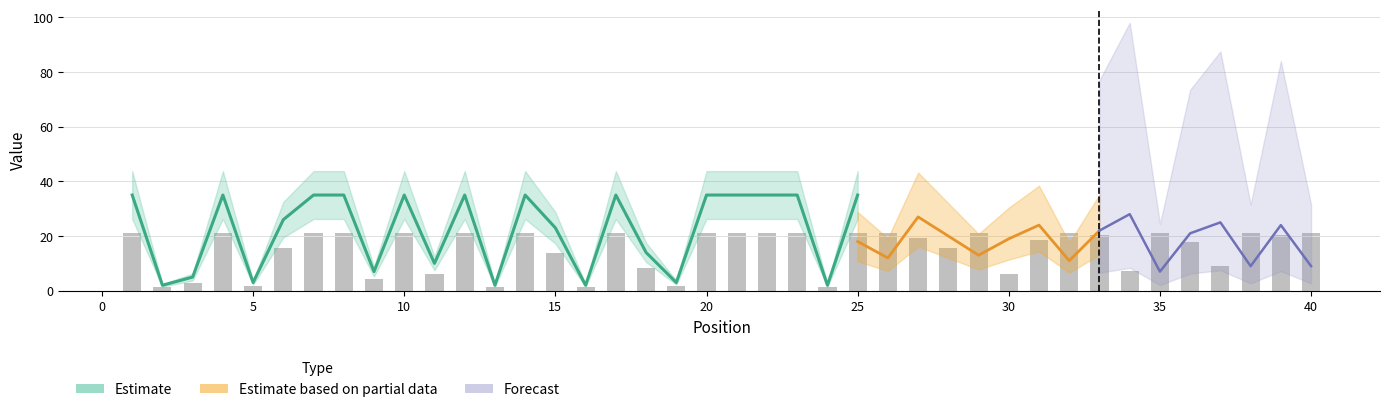

Which has a higher value, 40 or 18?

40